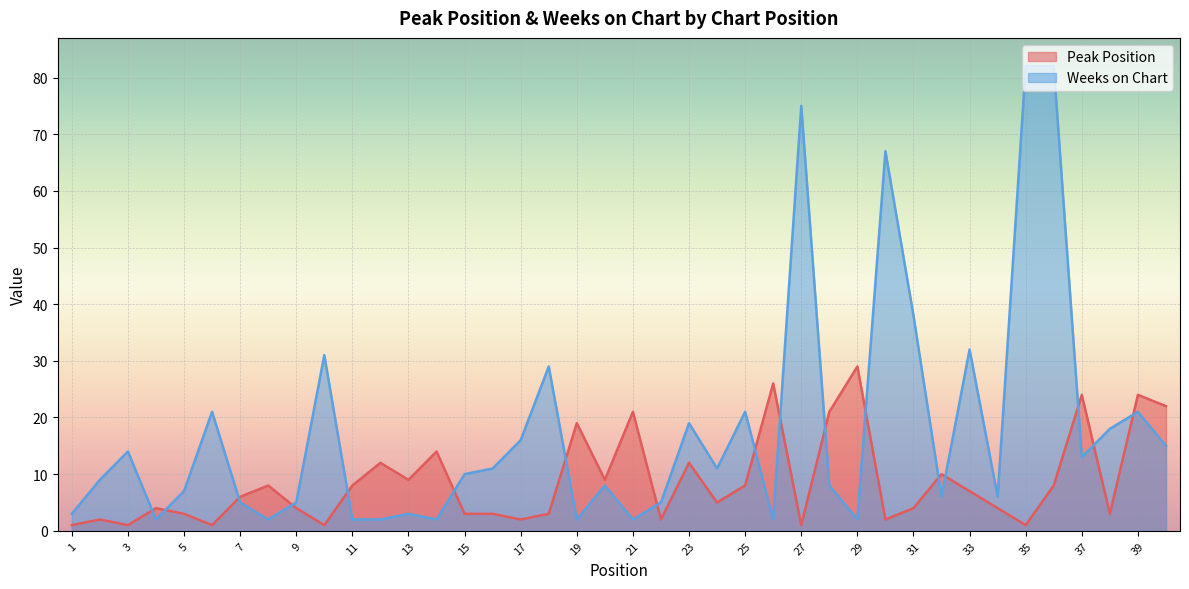

At which category does Peak Position reach its first local valley?

3